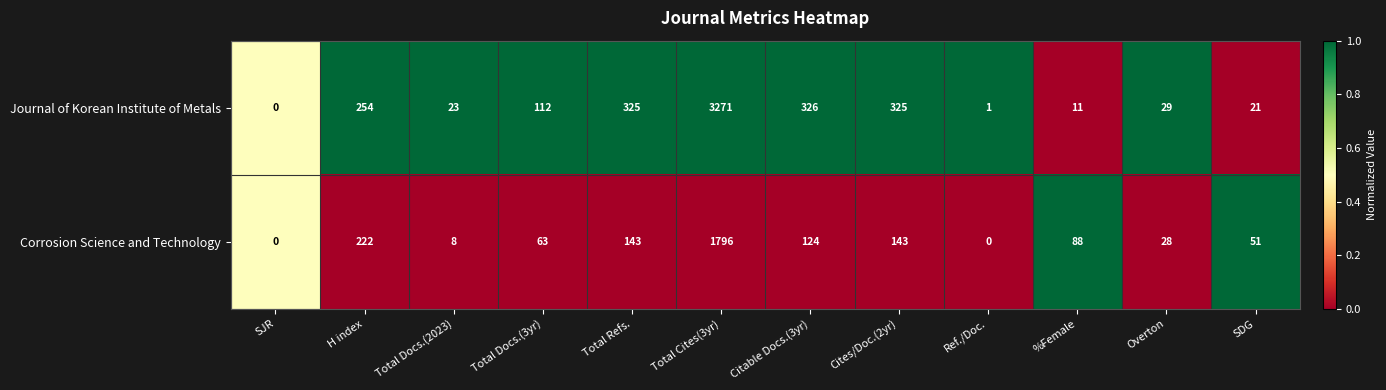

Which series changed the most between SJR and Total Docs.(2023)?

Journal of Korean Institute of Metals